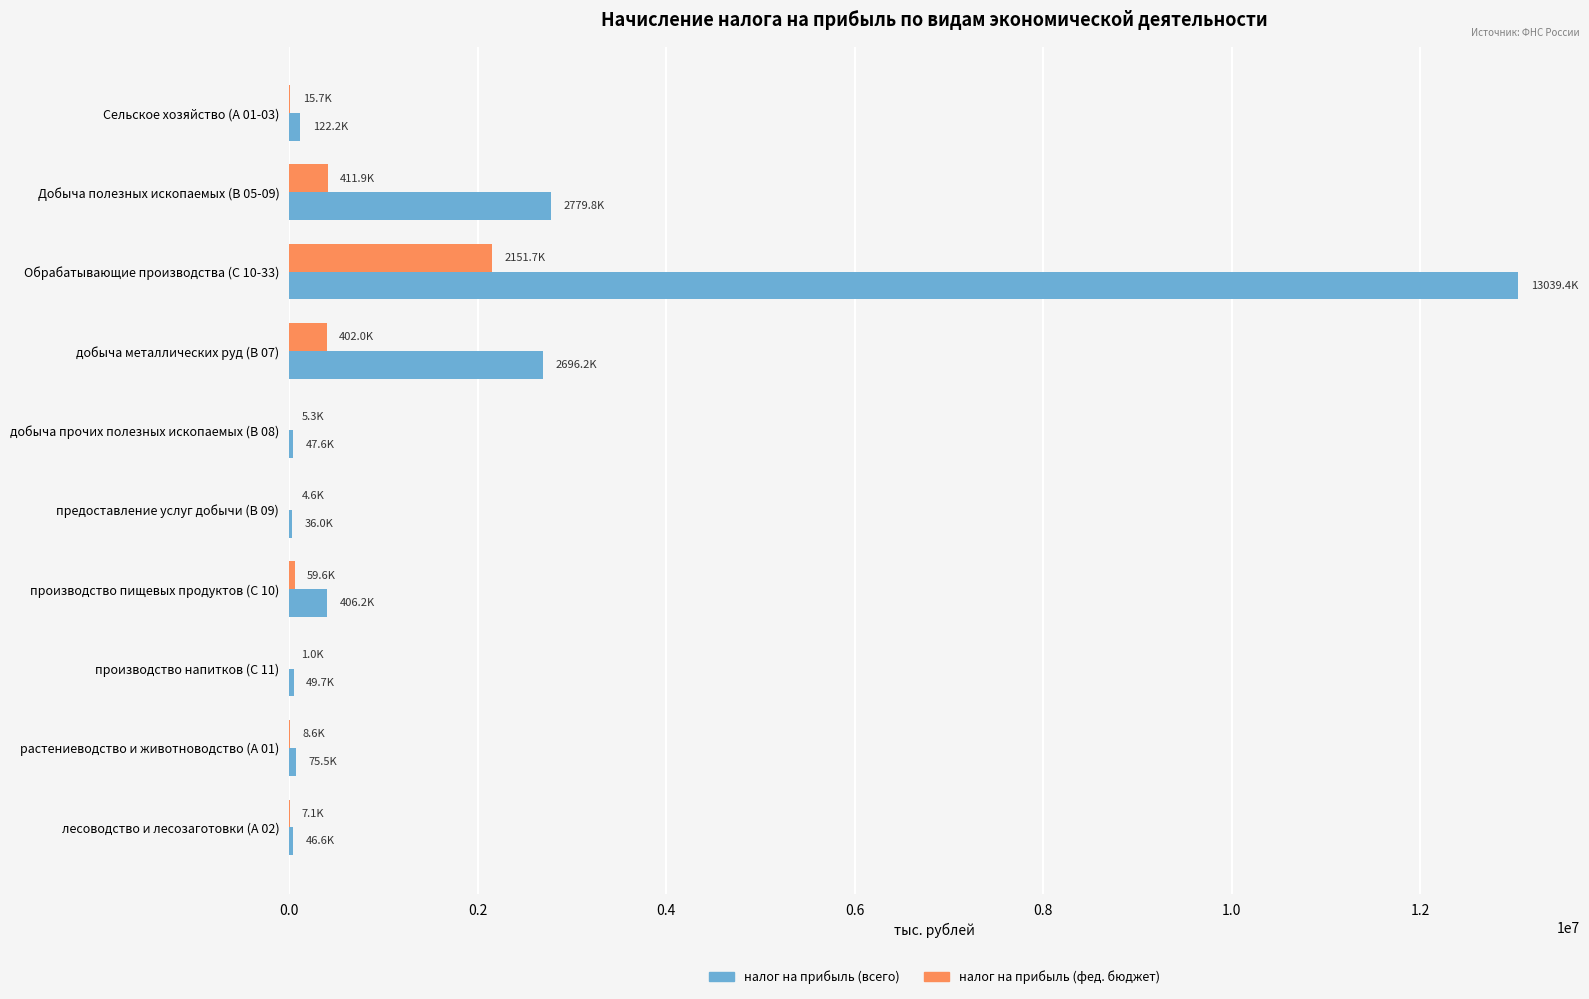

At which label does налог на прибыль (фед. бюджет) reach its peak?

Обрабатывающие производства (С 10-33)